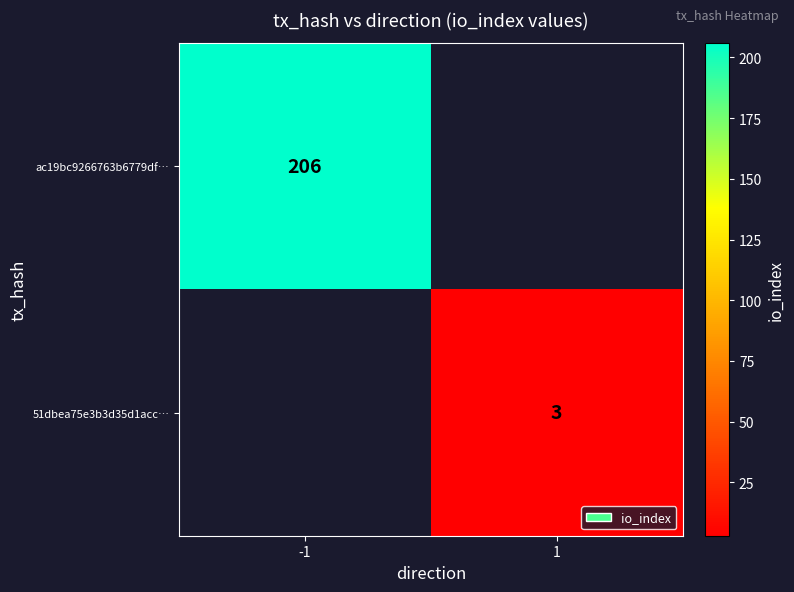

True or false: ac19bc9266763b6779df… has a value of 142 at -1.

False